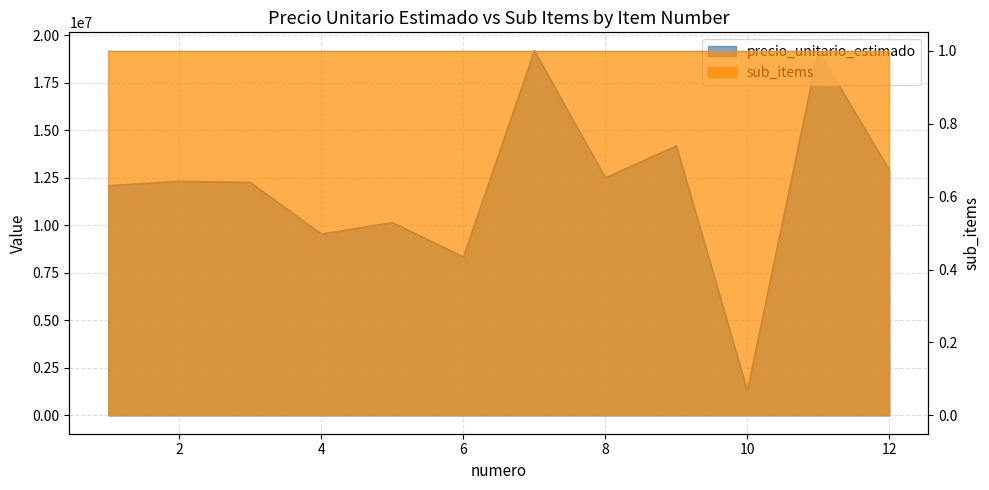

At which category does the chart reach its minimum across all series?

10